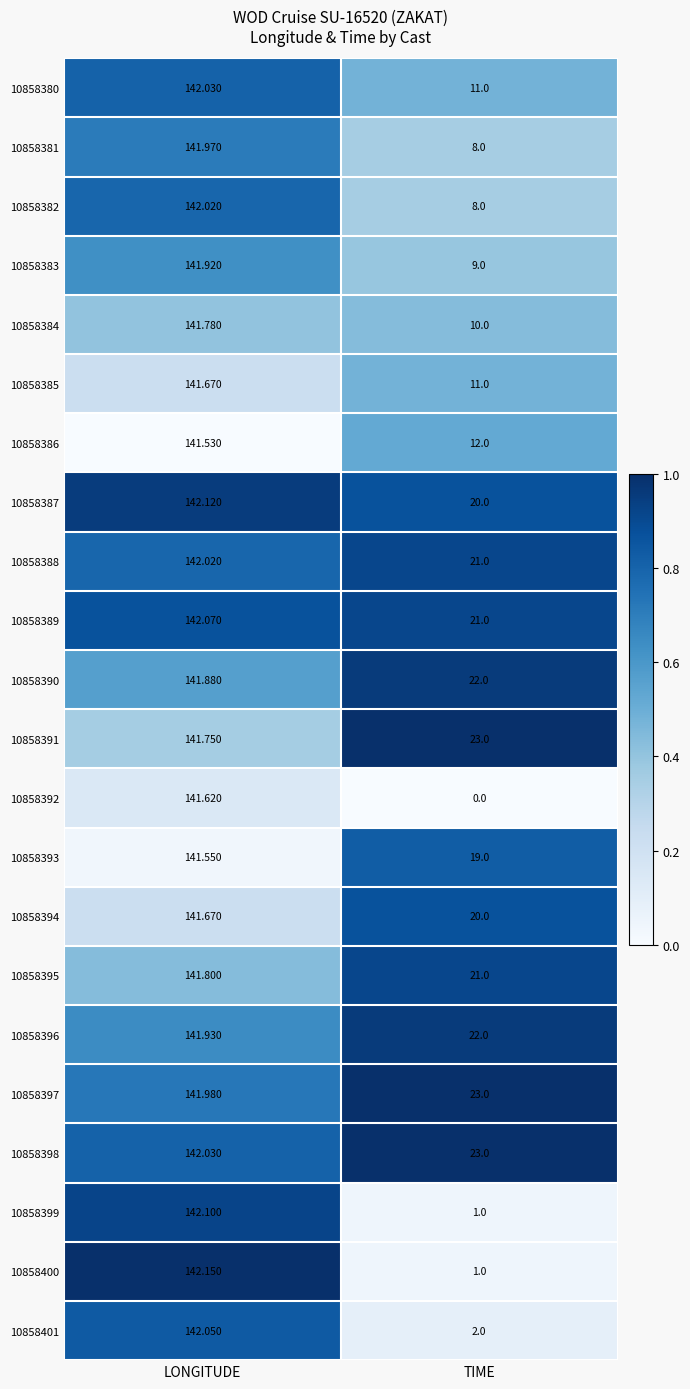

List the labels in order of 10858401 value, largest first.

LONGITUDE, TIME